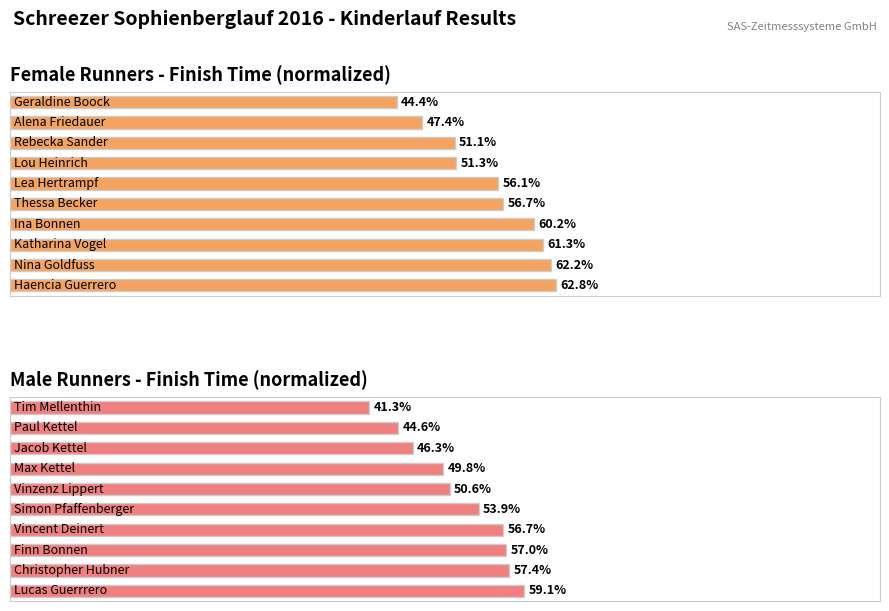

Reading right to left, extract all data points from this chart.

Female Runners - Finish Time (normalized): 9=62.8	8=62.2	7=61.3	6=60.2	5=56.7	4=56.1	3=51.3	2=51.1	1=47.4	0=44.4
Male Runners - Finish Time (normalized): 9=59.1	8=57.4	7=57.0	6=56.7	5=53.9	4=50.6	3=49.8	2=46.3	1=44.6	0=41.3